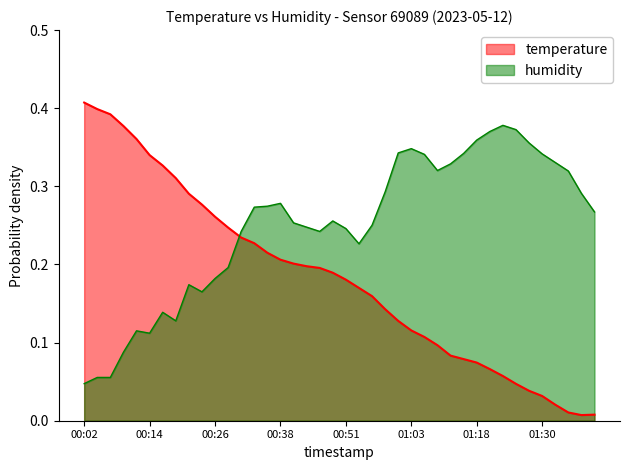

After their last crossing, which series has the higher values: temperature or humidity?

humidity